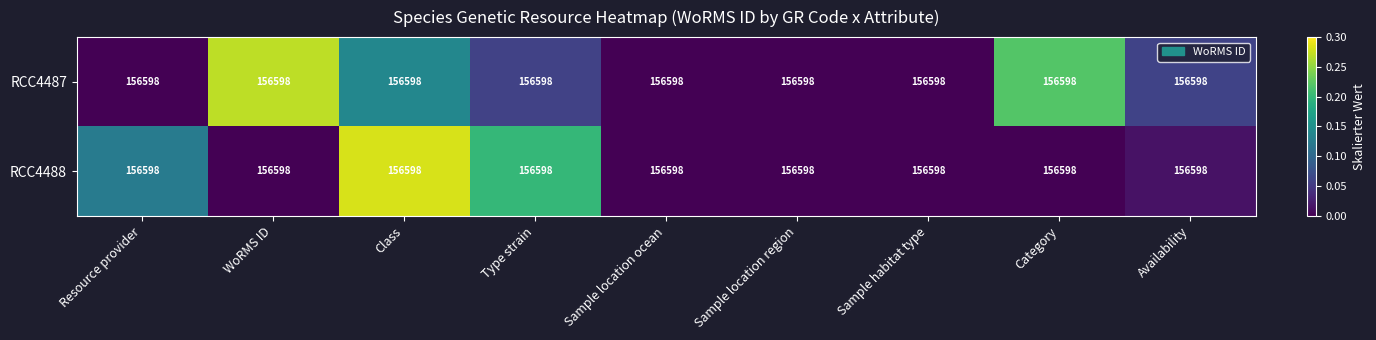

The RCC4488 series shows 0.3 at Class. True or false?

True